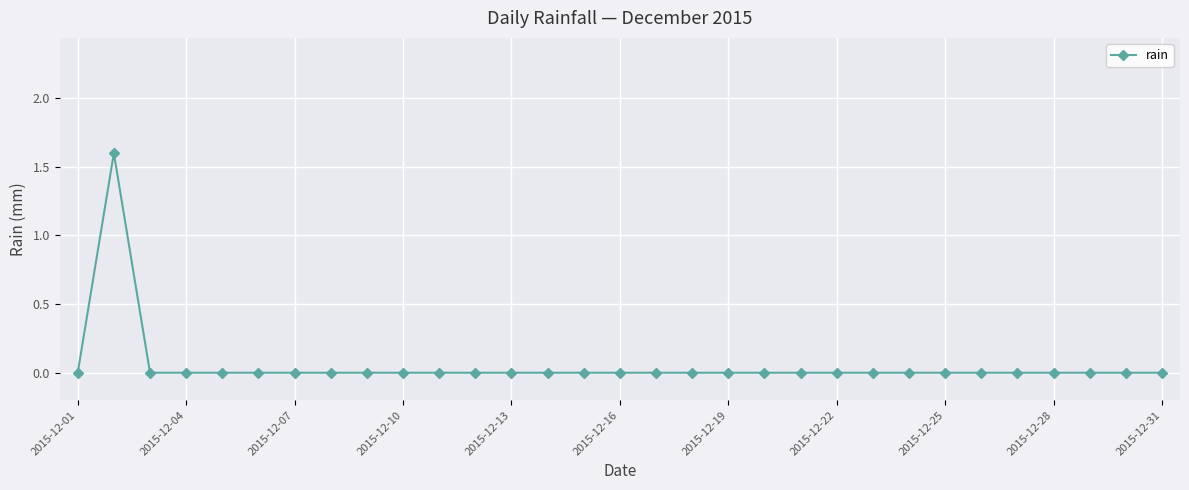

Does the chart display data point markers on the line(s)?

Yes